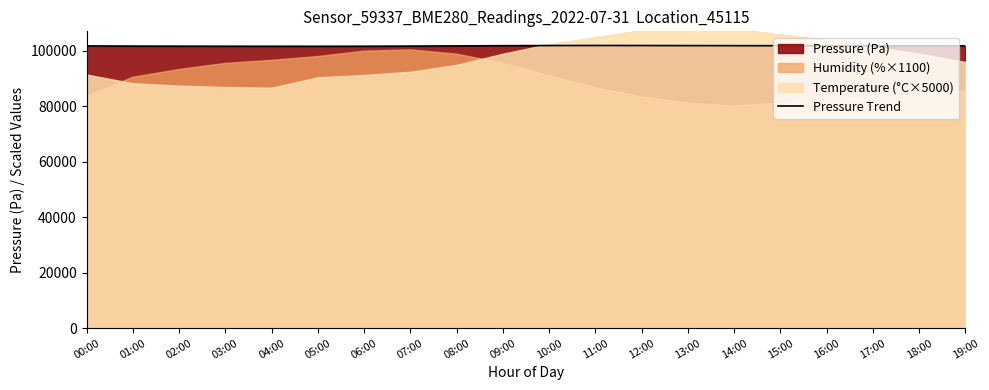

Does the chart display data point markers on the line(s)?

No